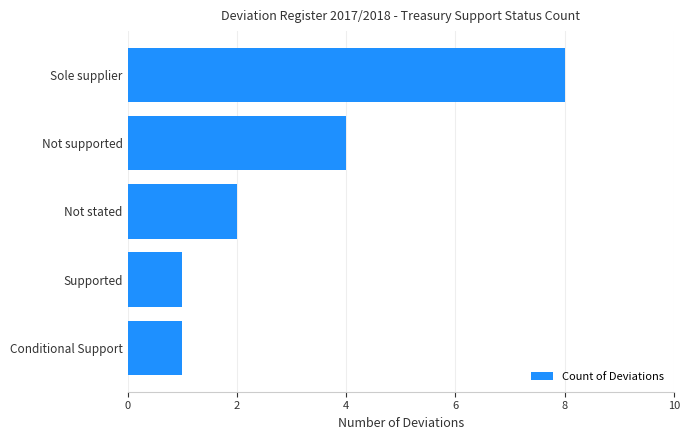

Reading top to bottom, transcribe all the data shown in this chart.

8	4	2	1	1